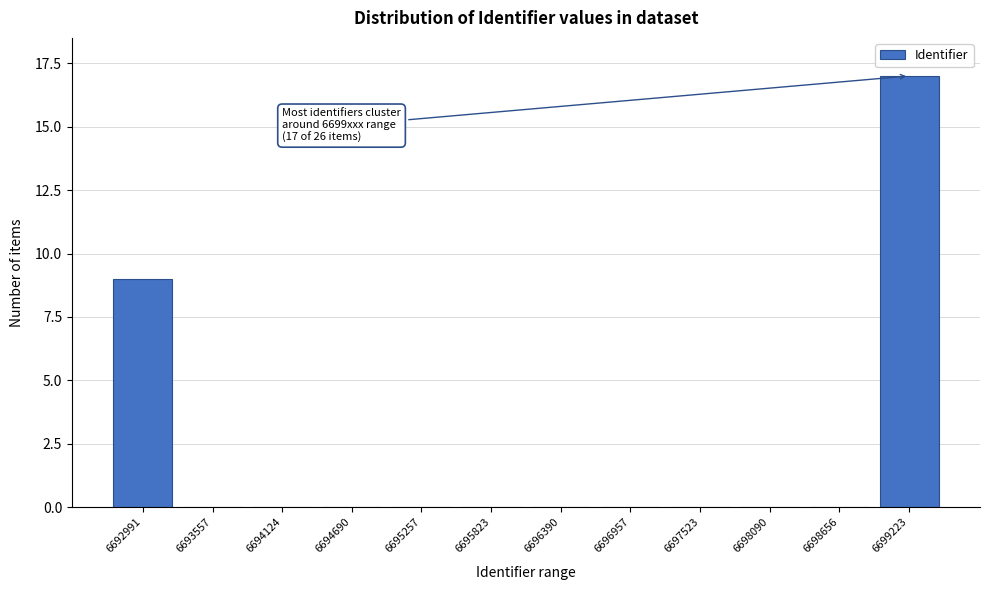

Reading left to right, extract all data points from this chart.

6692991=9	6693557=0	6694124=0	6694690=0	6695257=0	6695823=0	6696390=0	6696957=0	6697523=0	6698090=0	6698656=0	6699223=17